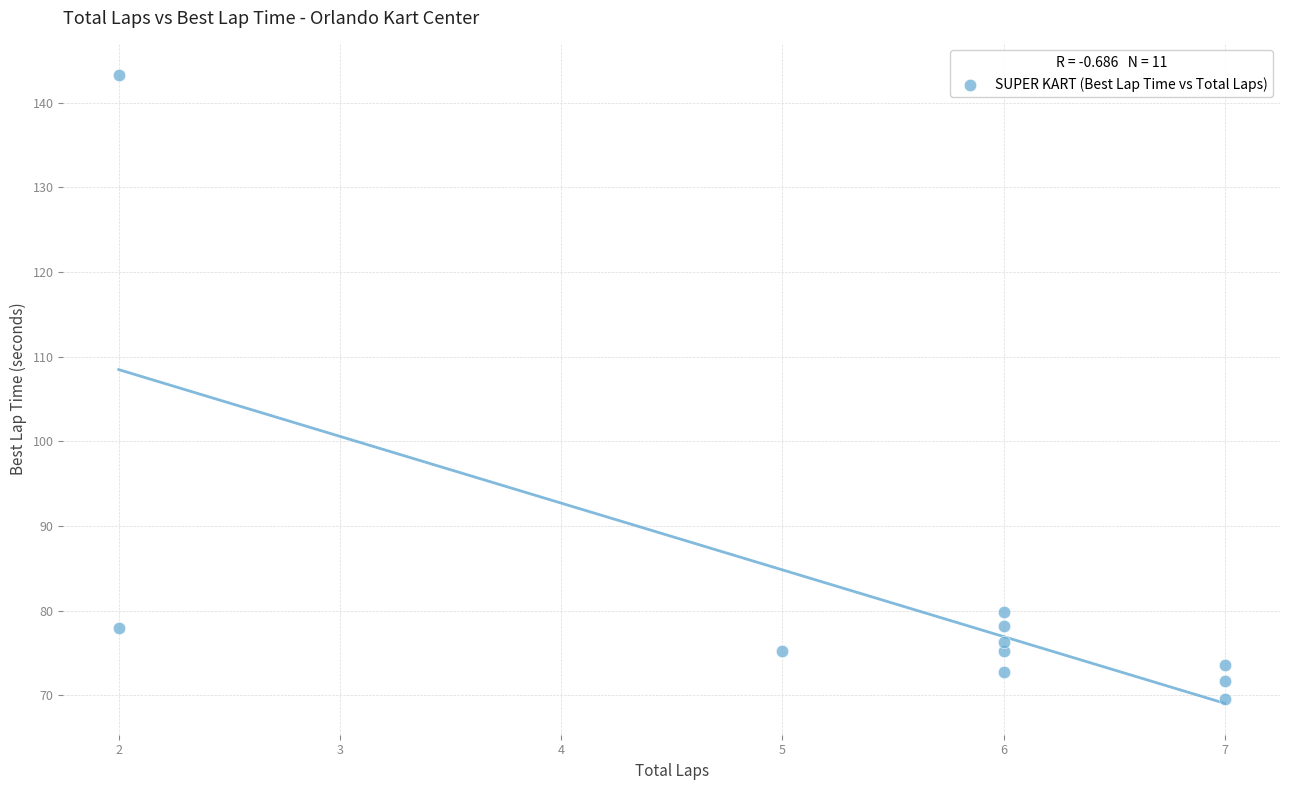

What Y value in the scatter plot is closest to 106?

79.9